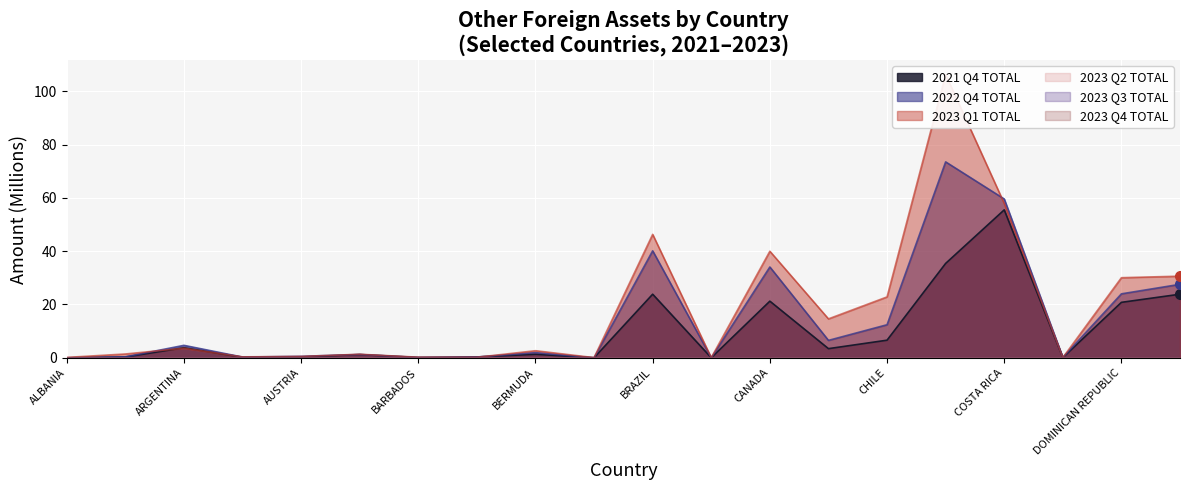

Is it true that 2023 Q1 TOTAL equals 0.1 at BULGARIA?

False